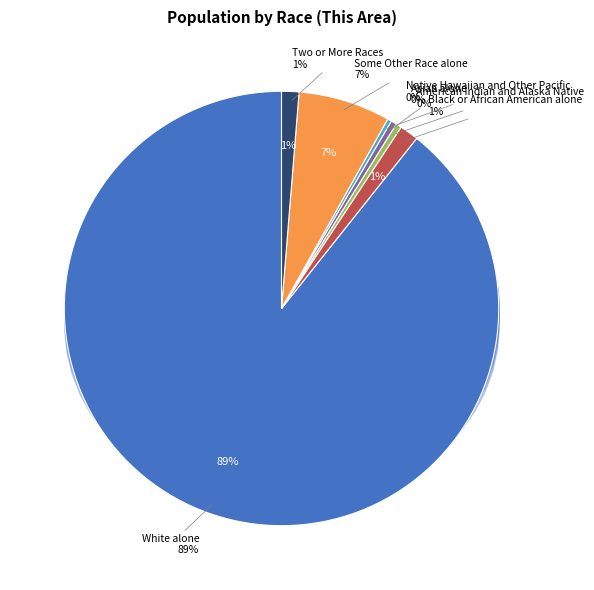

True or false: Asian alone accounts for 0% of the total.

True